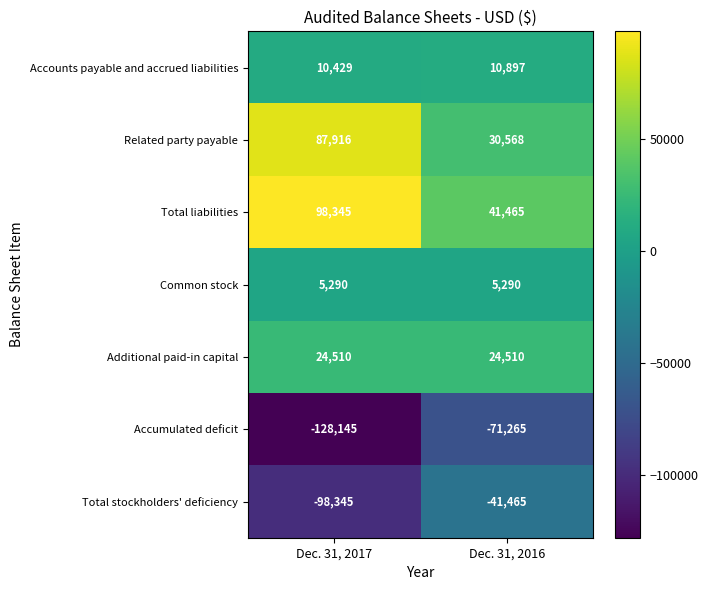

Which series has the largest total across all categories?

Total liabilities